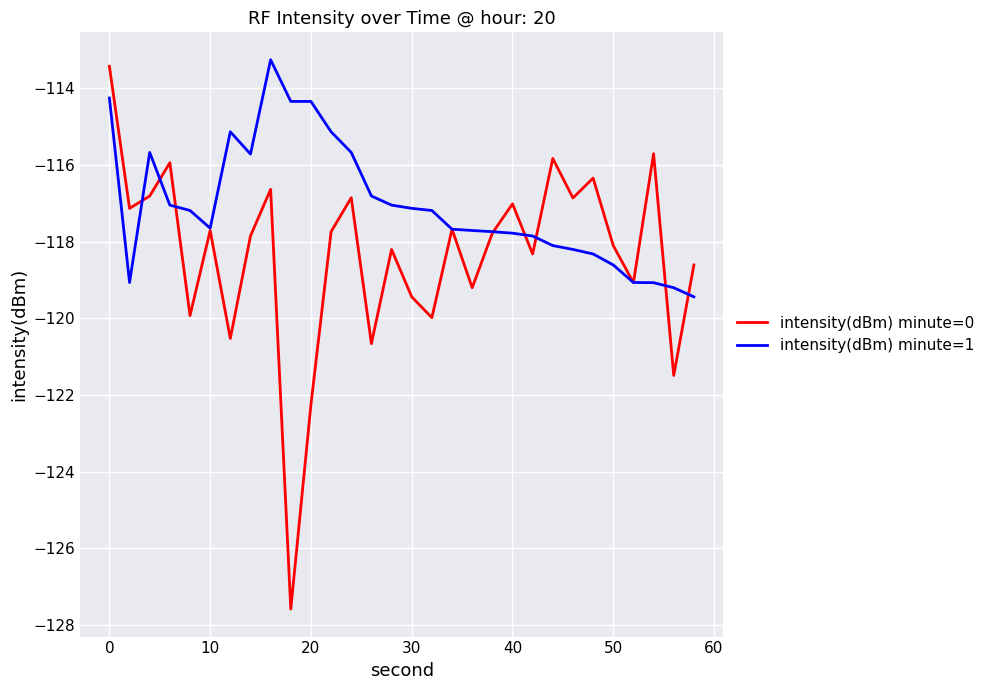

What is the difference between the second highest and second lowest values in the intensity(dBm) minute=0 series?

6.5